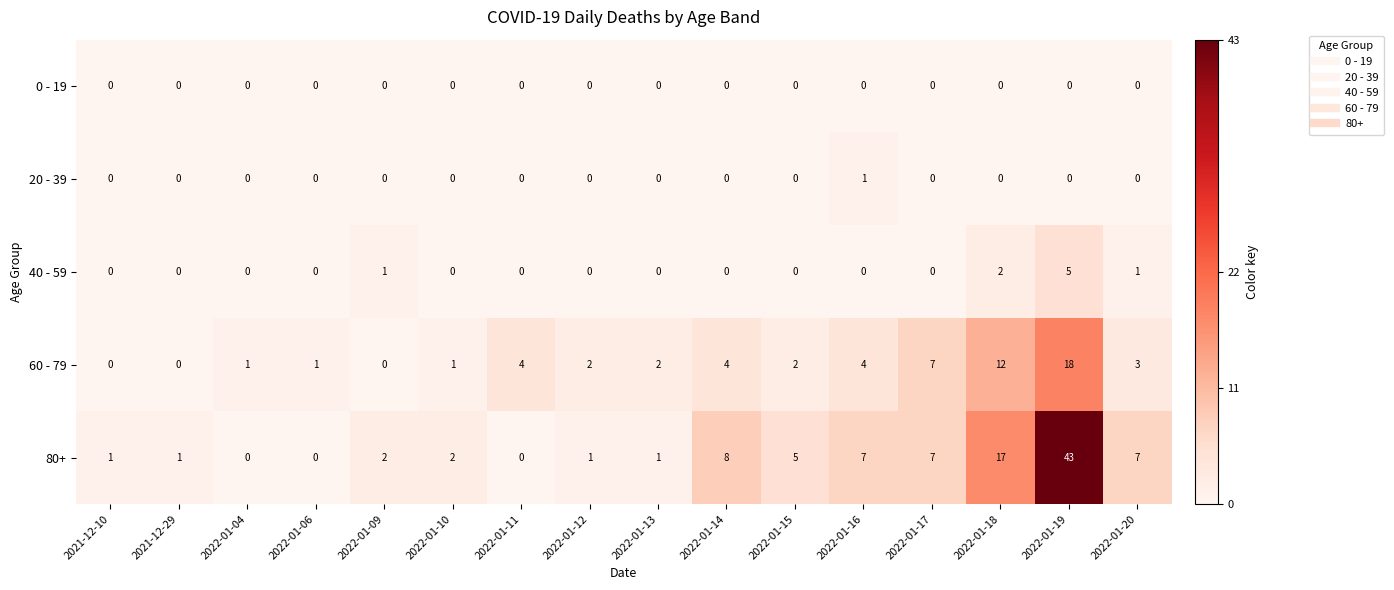

Is it true that 40 - 59 equals 0 at 2022-01-10?

True